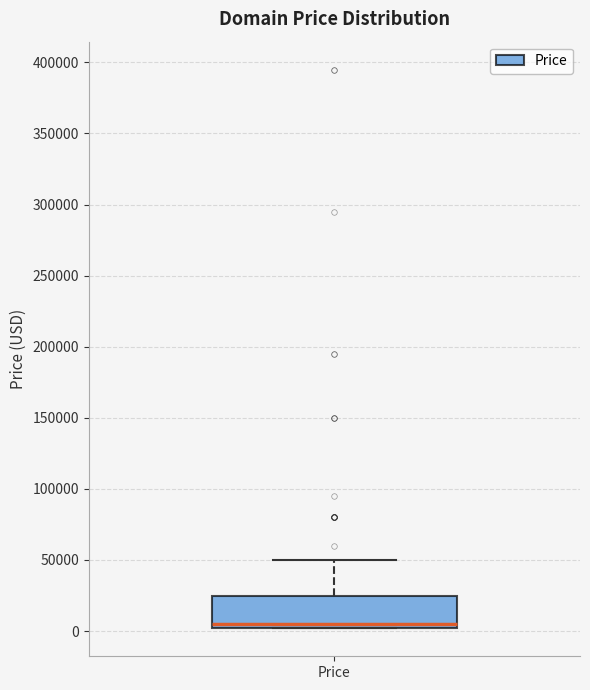

Read this box plot against the y-axis: the position of the median line, the range covered by the box, and the ends of both whiskers. The values are not printed on the chart, so give them approximately, as read against the axis.

median 5000, box 0 to 25000, whiskers 0 to 50000